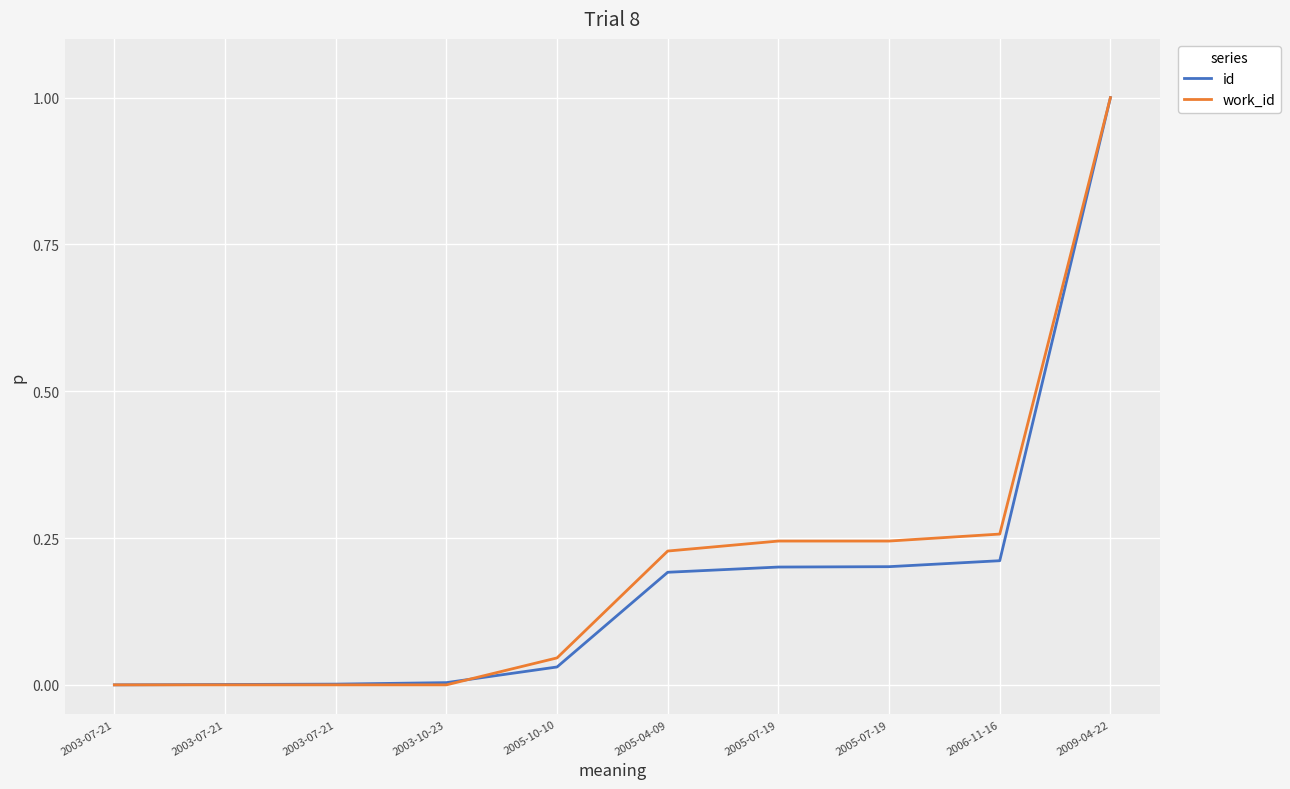

How many lines are shown in the chart?

2